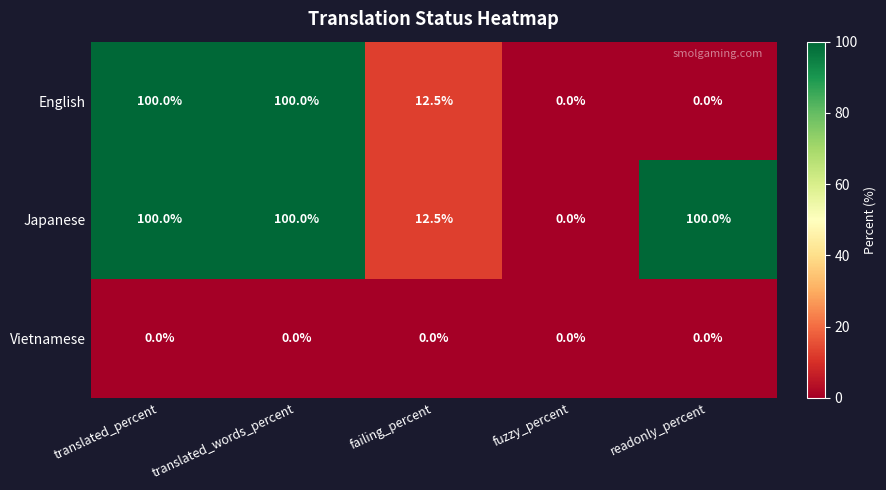

Rank the series by their average value, from lowest to highest.

Vietnamese, English, Japanese